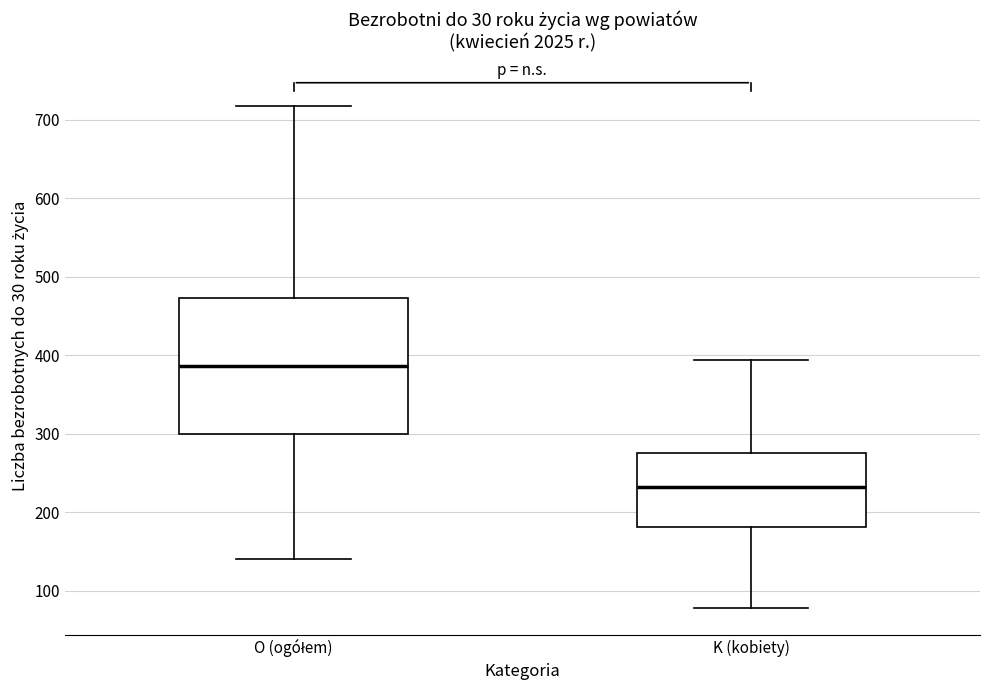

Where does the upper whisker of the box for O (ogółem) end on the y-axis? The values are not printed on the chart, so give them approximately, as read against the axis.

720